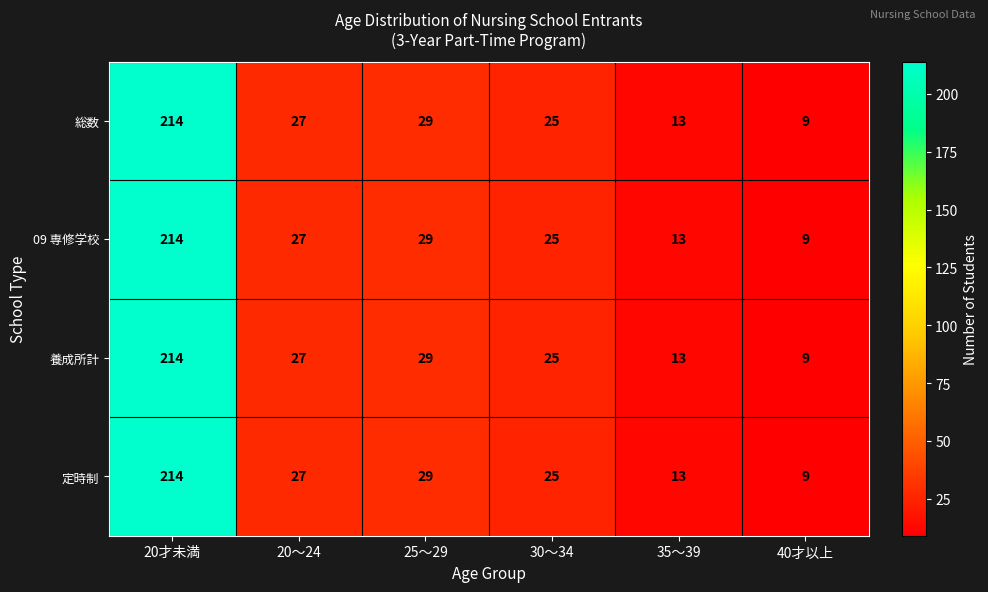

What is the total value across all series at 25～29?

116